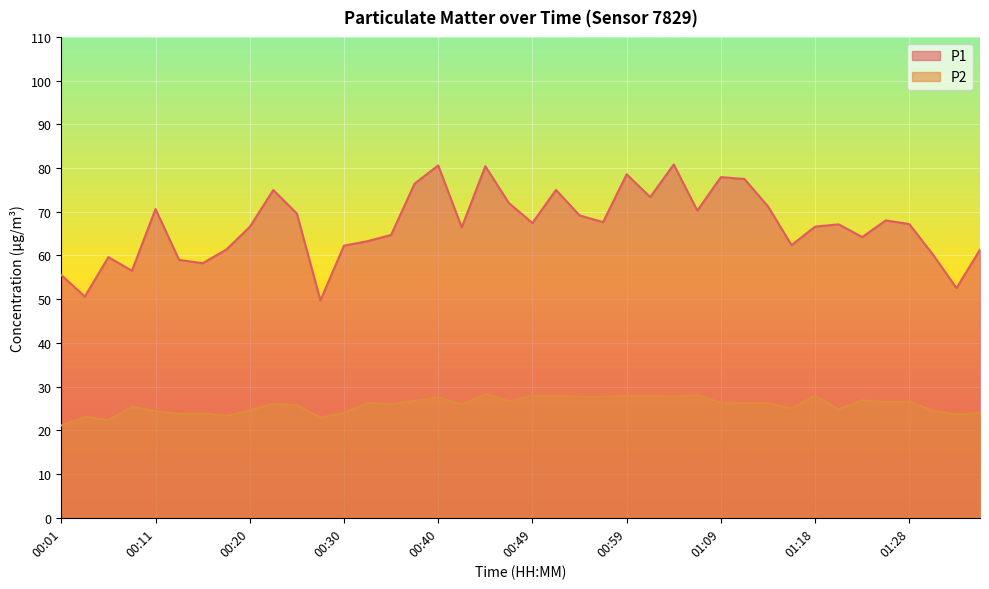

Between 01:31 and 00:32, which is larger?

00:32